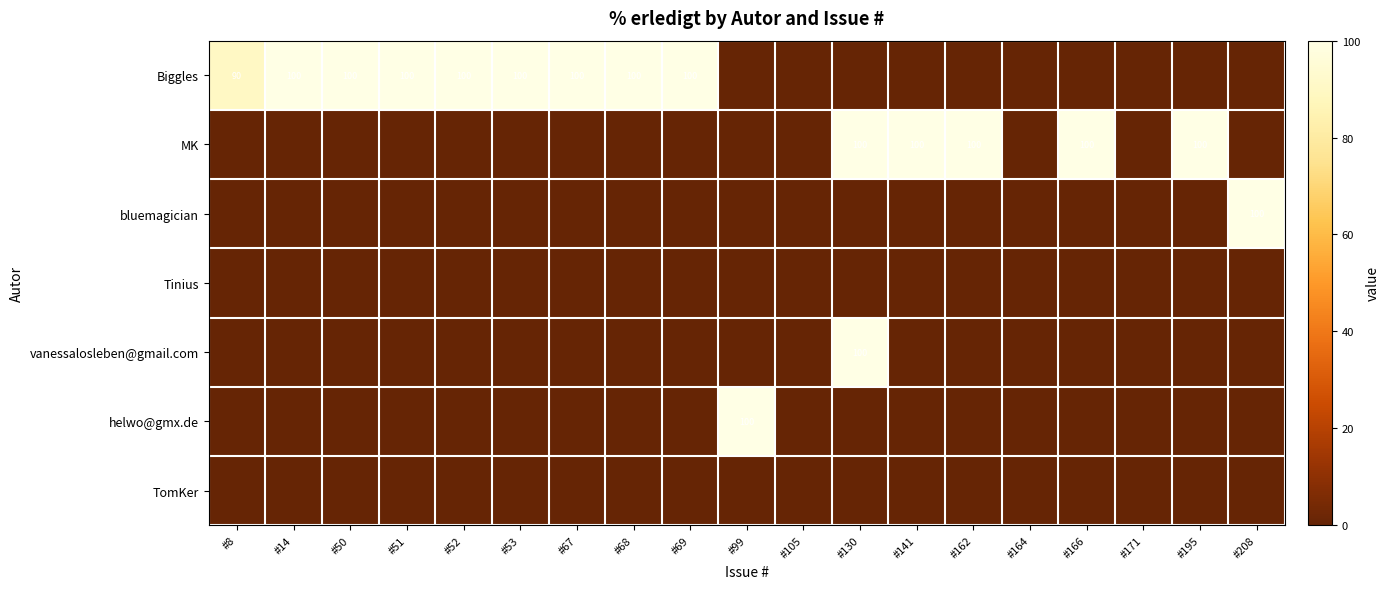

True or false: Biggles has a value of 29 at #68.

False